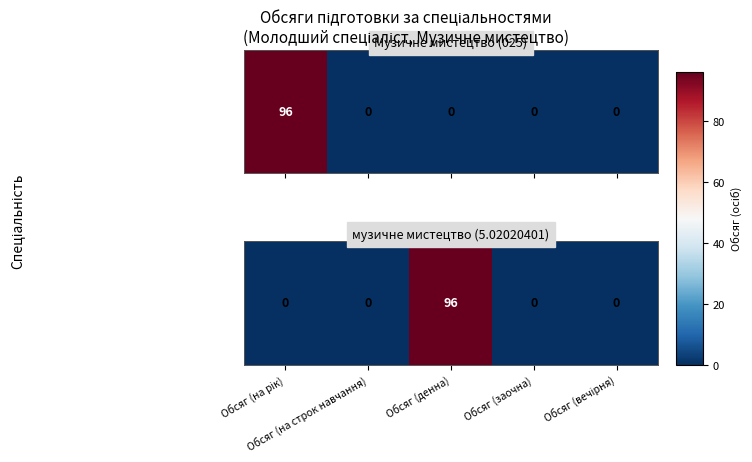

At which label is the value closest to 48?

Обсяг (на рік)